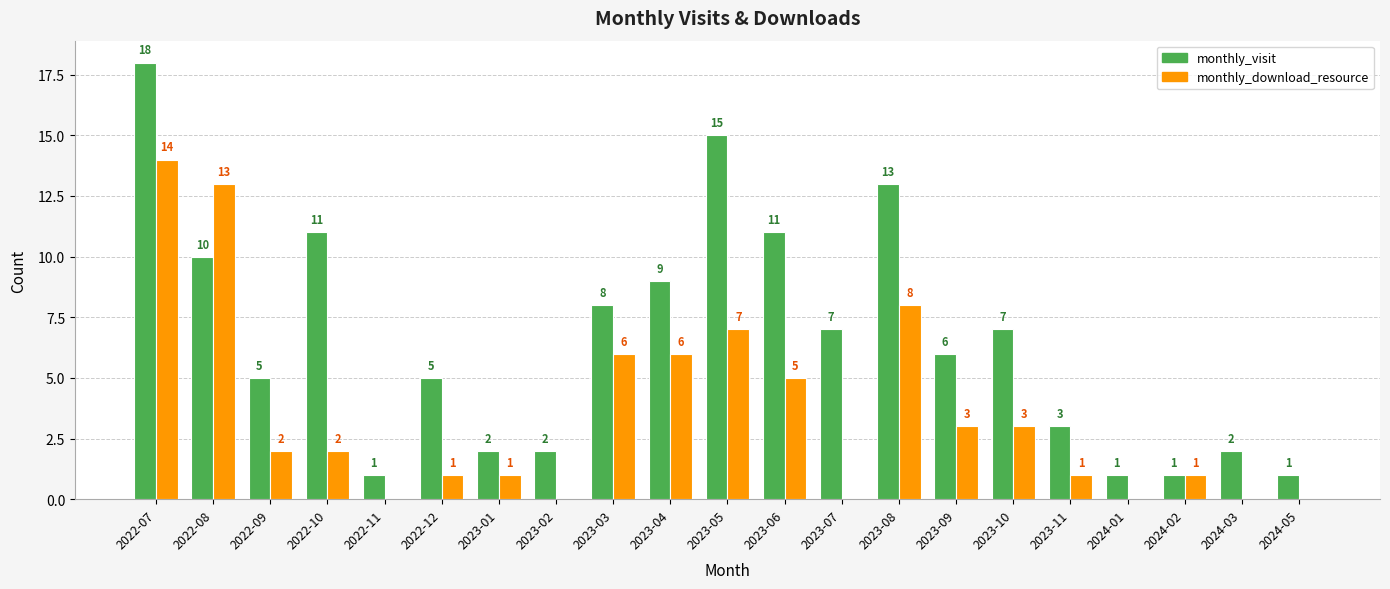

What is the average value of the monthly_visit series?

7